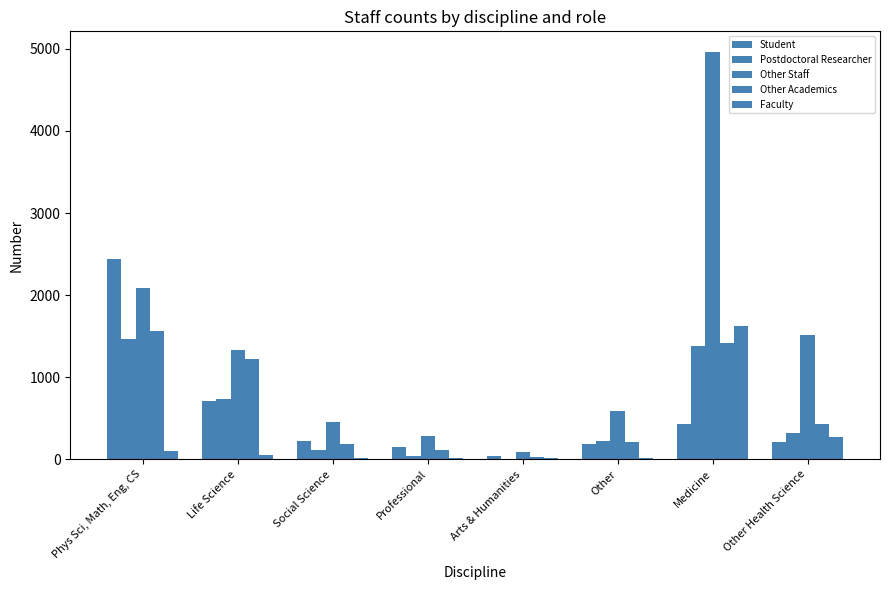

What is the minimum value shown in the chart?

7.4